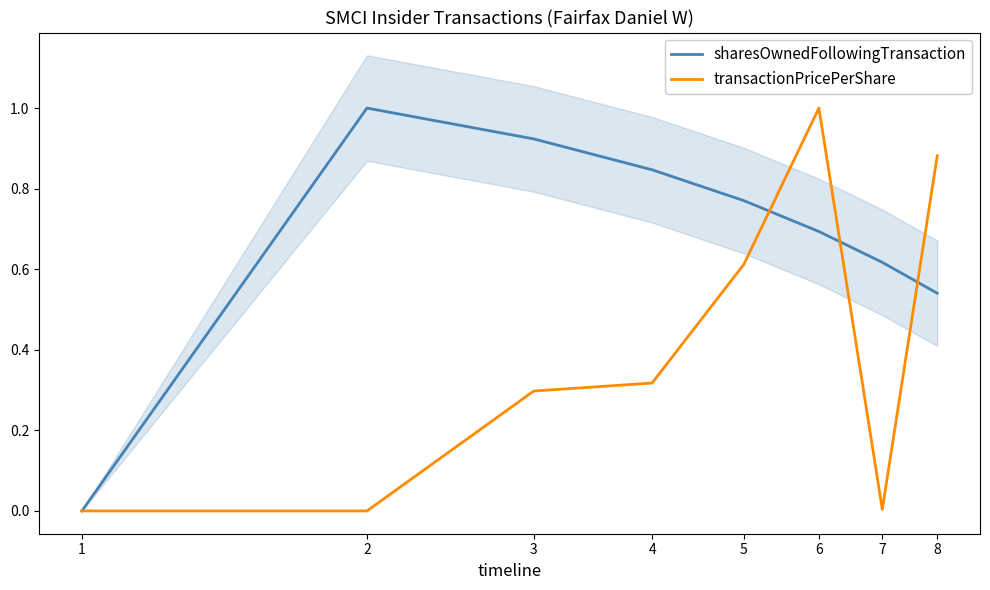

At which category is the sum across all series the highest?

6